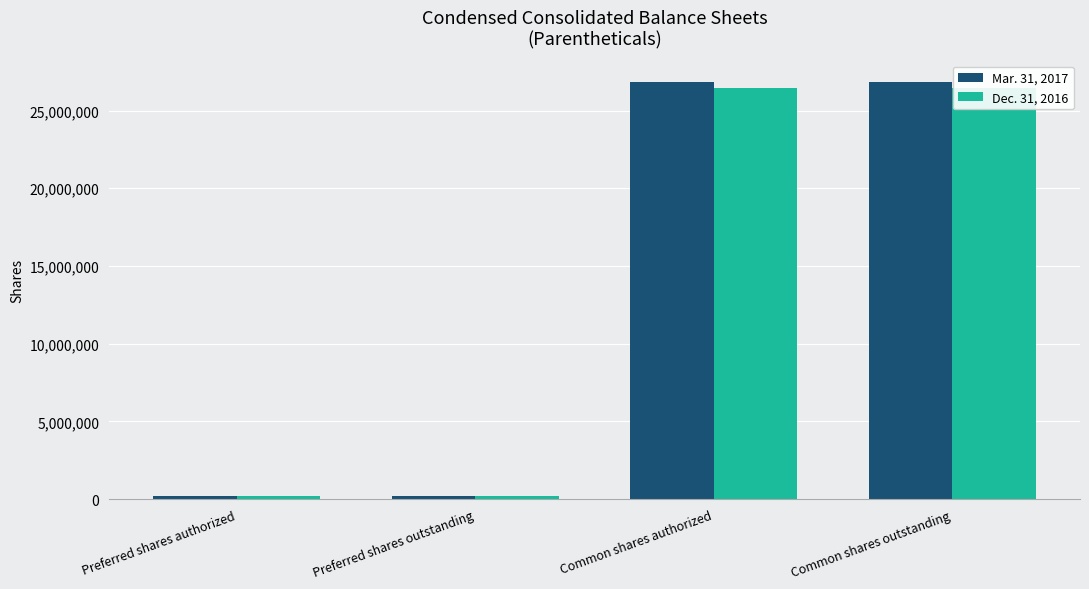

What position from the left is Preferred shares authorized?

1